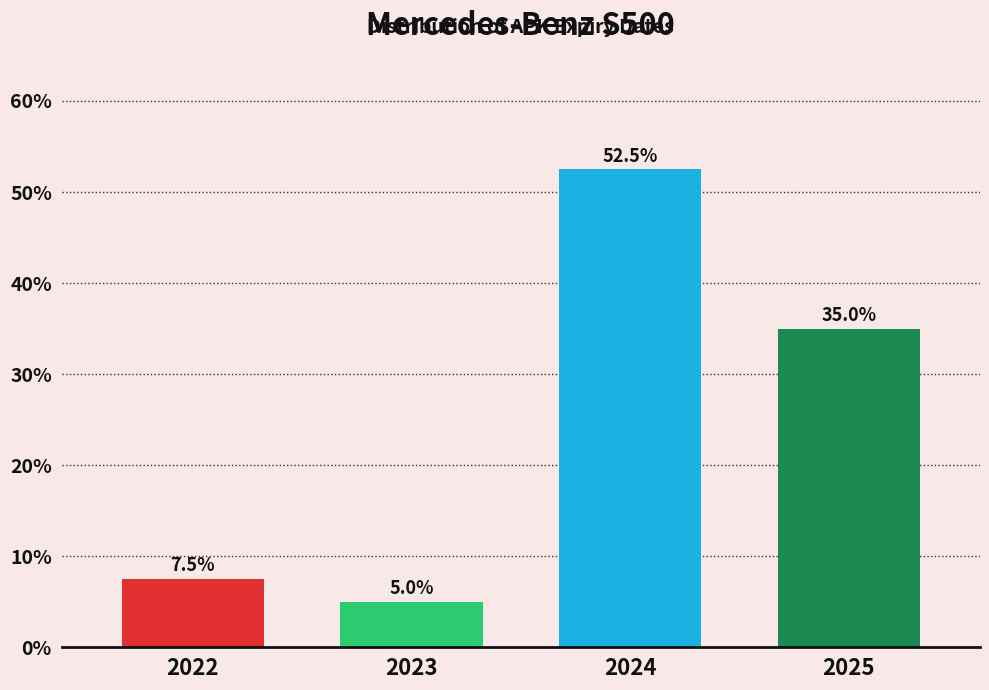

Reading left to right, what are all the values shown in this chart?

2022=7.5	2023=5.0	2024=52.5	2025=35.0